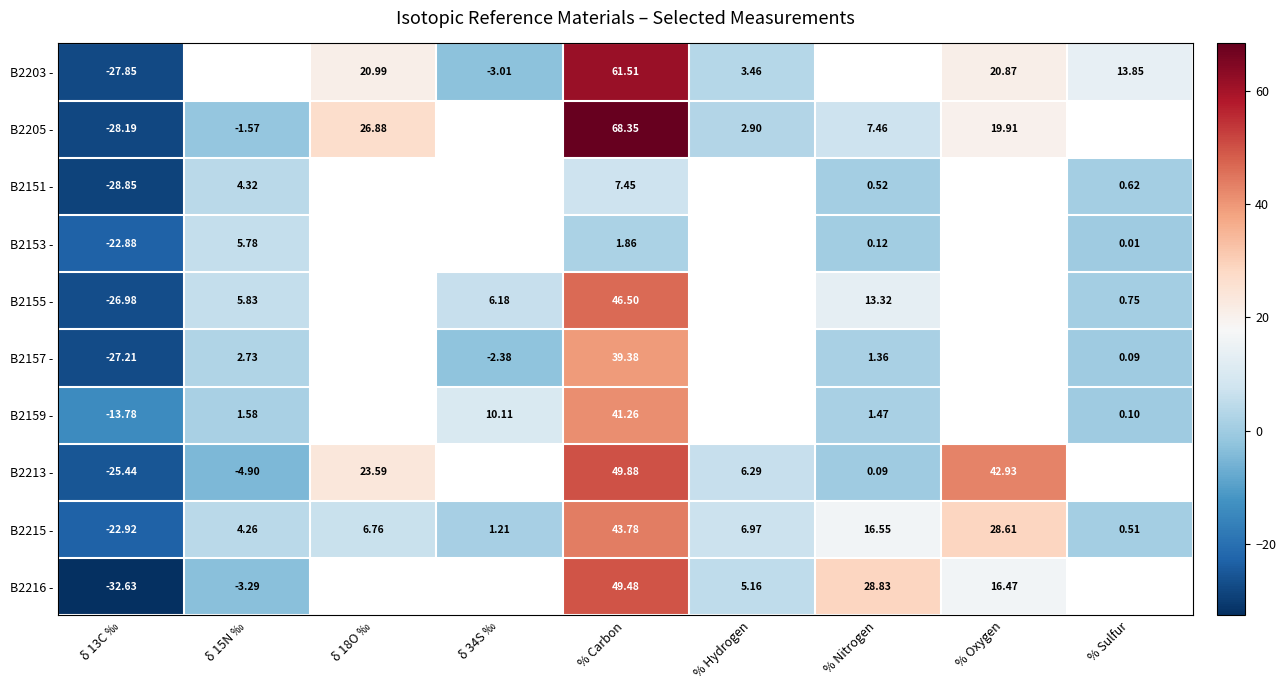

Is the value of B2213 - at δ 13C ‰ greater than the value of B2153 - at % Nitrogen?

No